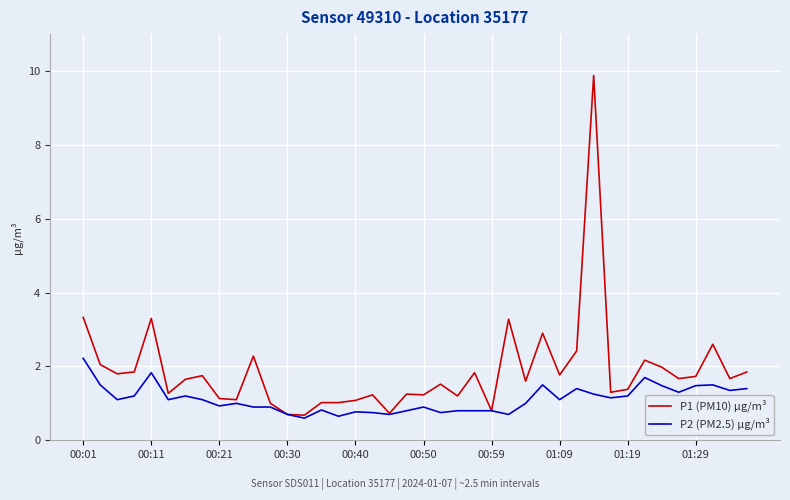

What is the maximum value for P2 (PM2.5) µg/m³?

2.2